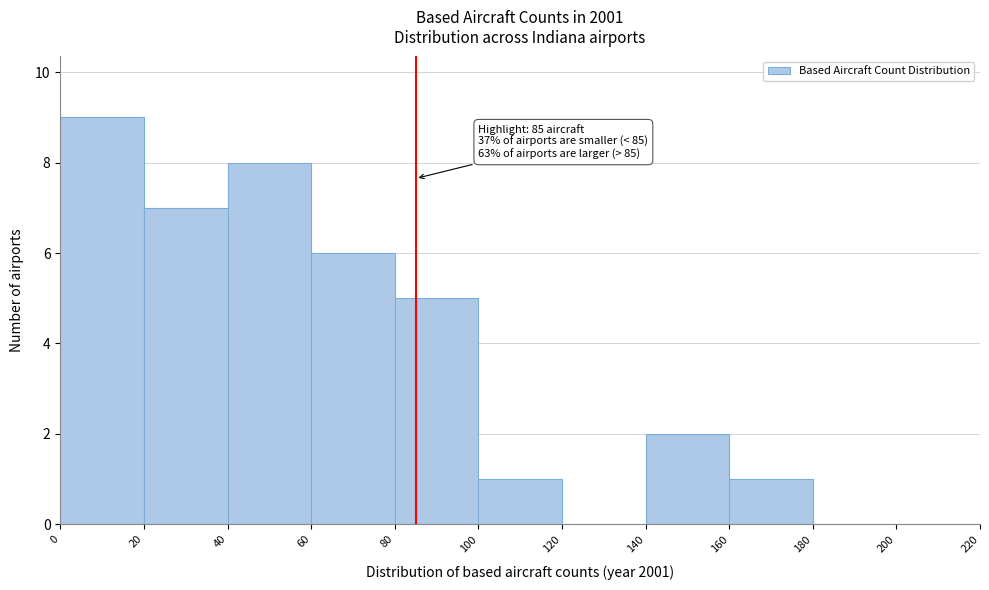

Which range on the x-axis has the tallest bar?

0 to 20